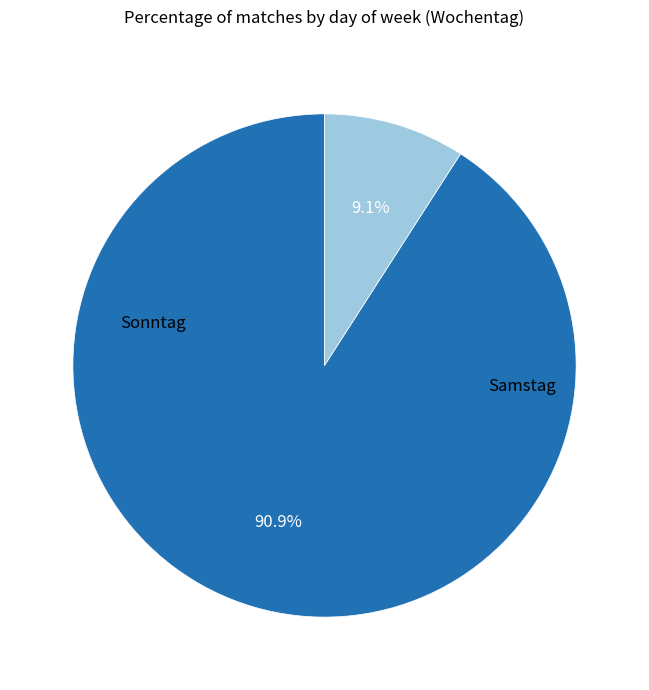

To the nearest percent, what is the combined percentage of Sonntag and Samstag?

100%